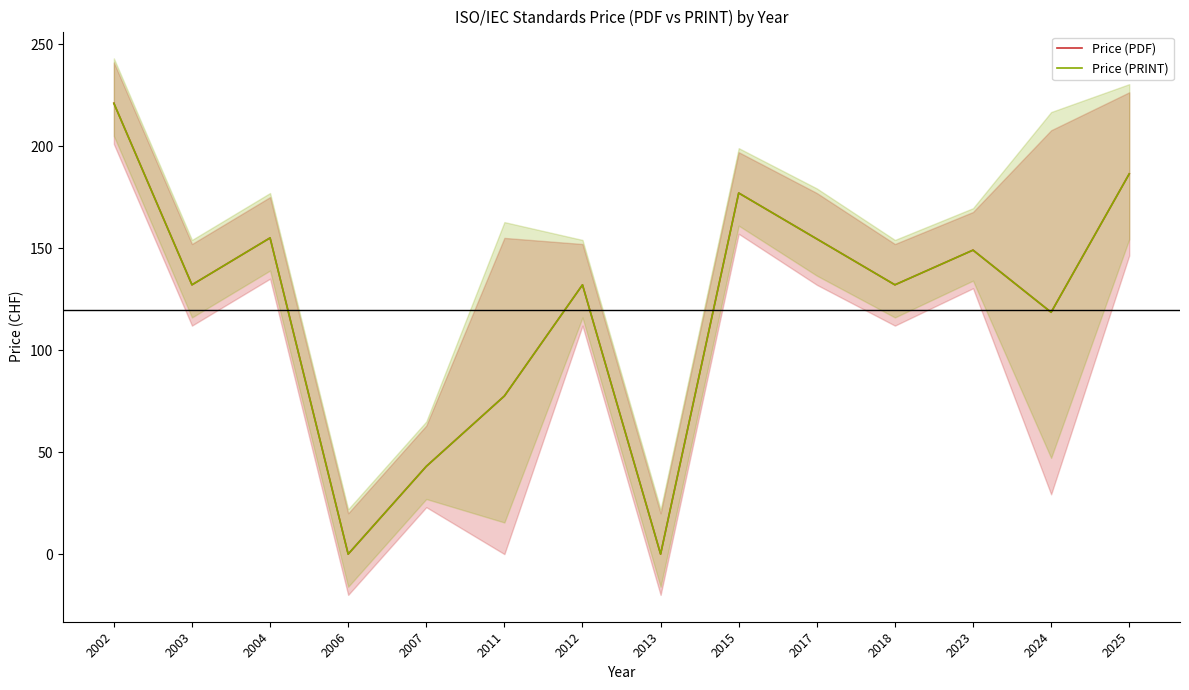

What is the difference between the second highest and minimum values in the Price (PRINT) series?

186.4